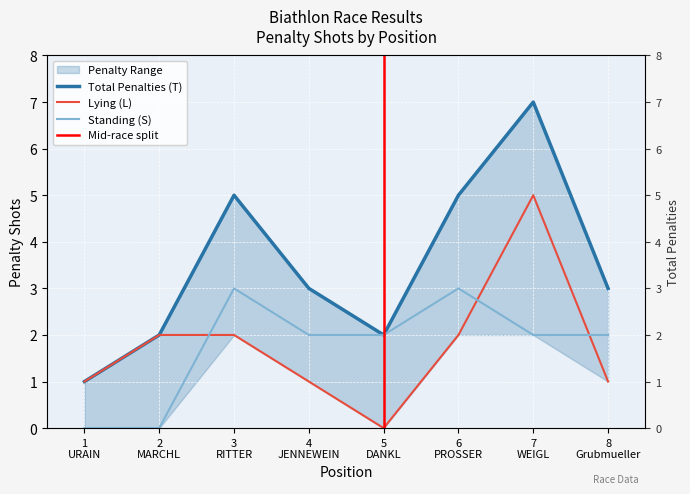

The value of Lying (L) at 1
URAIN is 1. True or false?

True